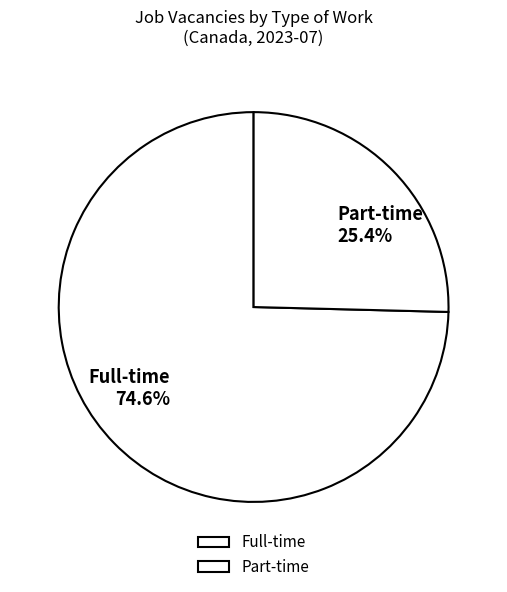

To the nearest percent, what portion does Part-time represent?

25%